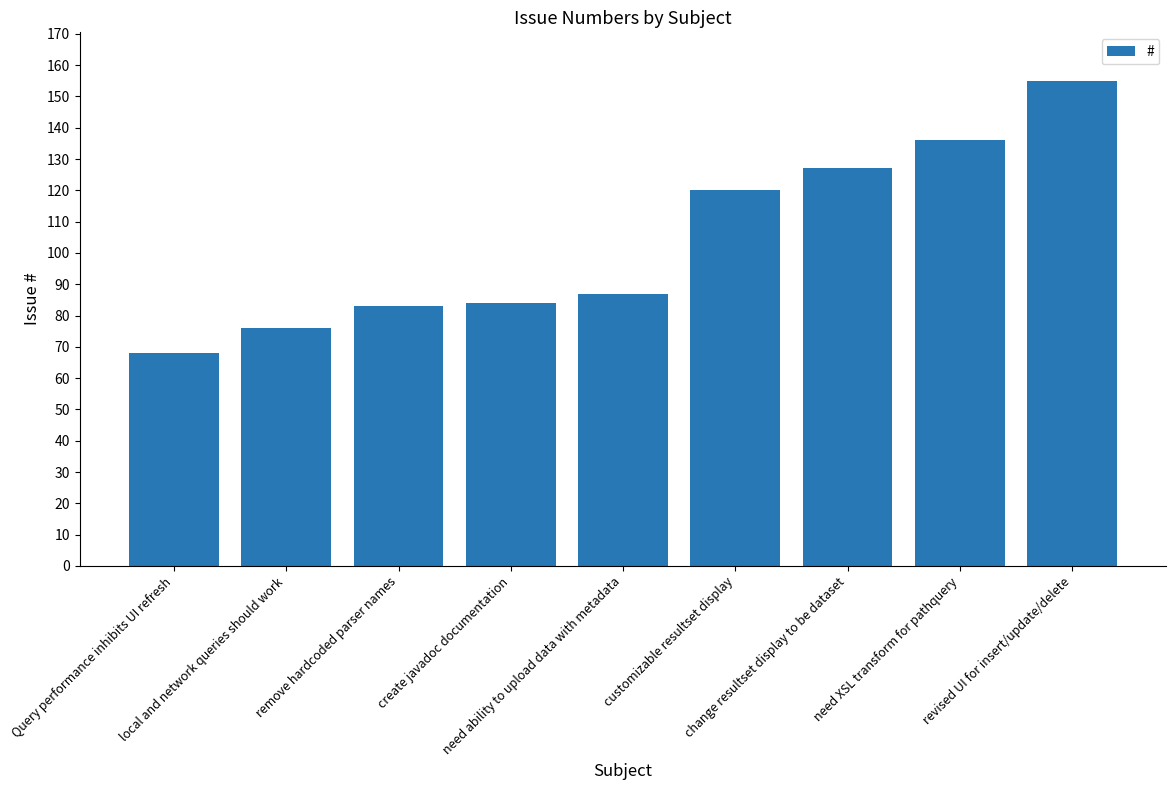

What is the difference between the maximum and minimum values?

87